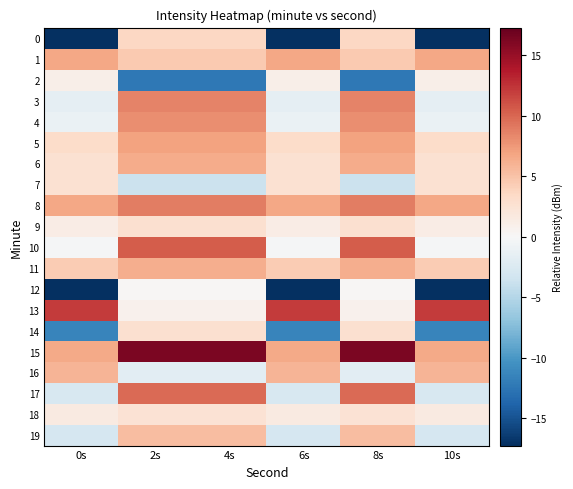

What is the difference between the highest and lowest values at 6s?

95.8